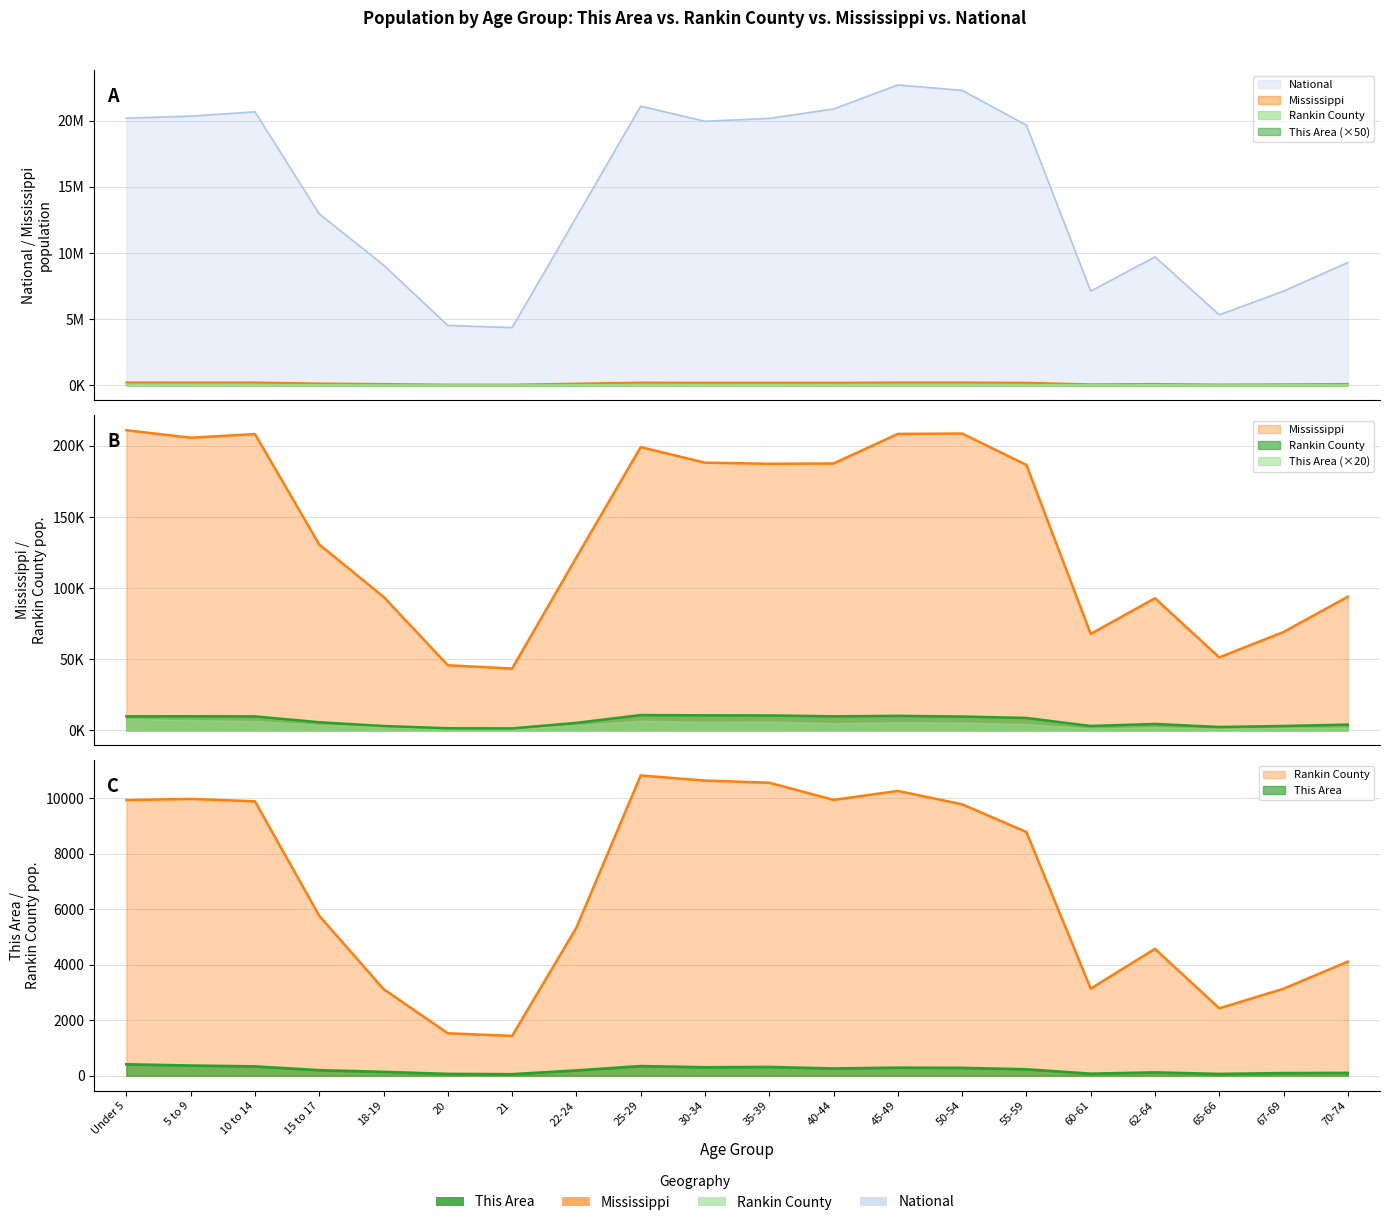

Rank the series at 45-49 from highest to lowest value.

National, Mississippi, Rankin County, This Area